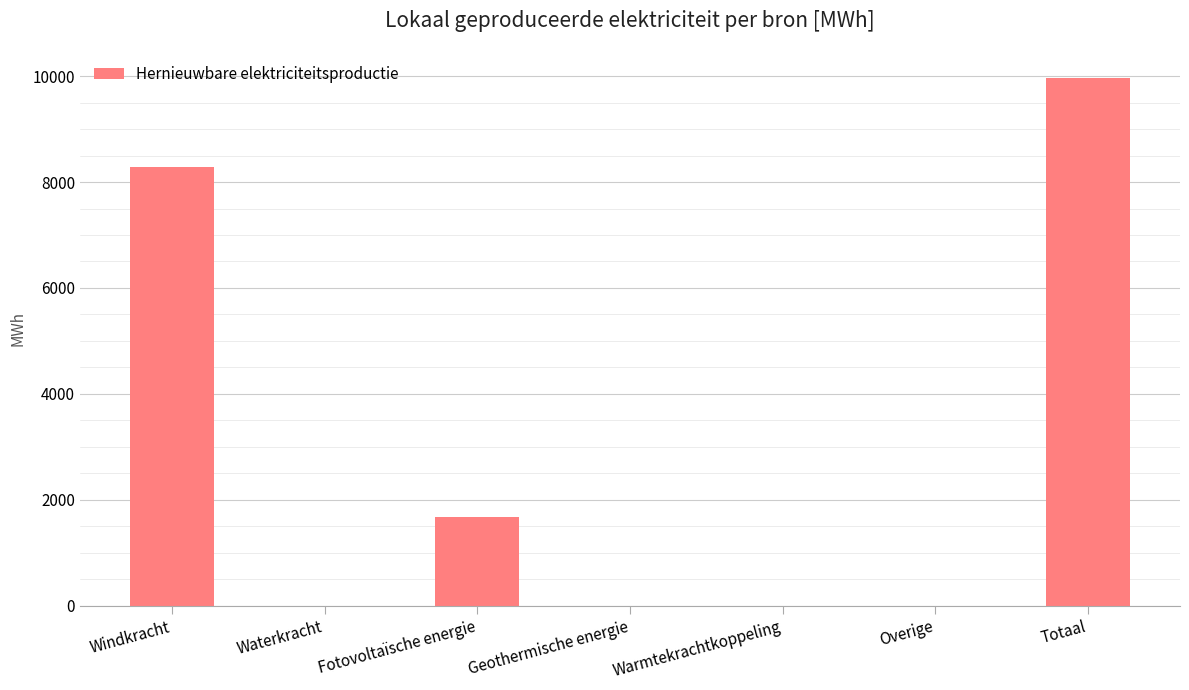

True or false: the data shows 1678.1 at Fotovoltaïsche energie.

True